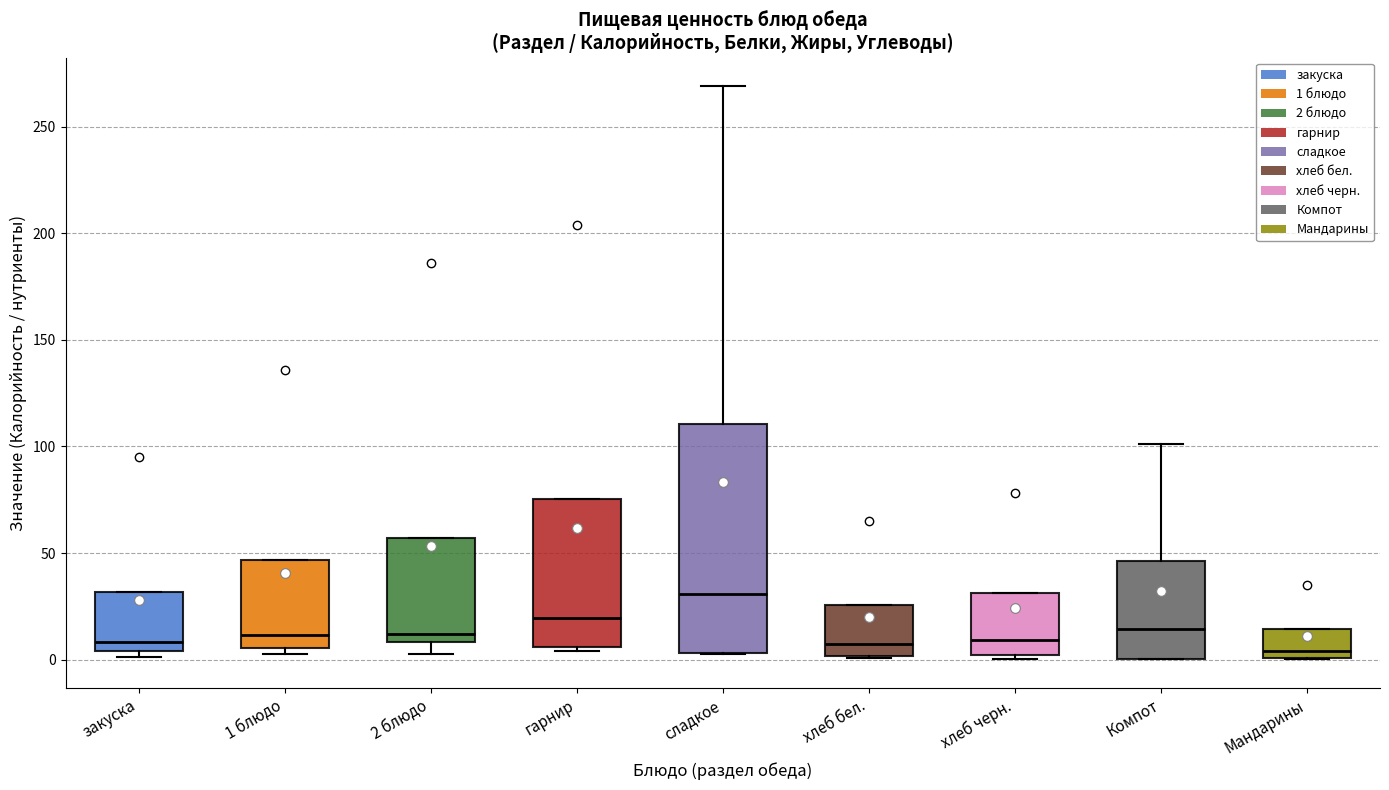

Reading left to right, transcribe this box plot: for each box, give where its median line is, the range the box spans, and where its two whiskers end, as read against the y-axis. The values are not printed on the chart, so give them approximately, as read against the axis.

закуска: median 10, box 5 to 30, whiskers 0 to 30
1 блюдо: median 10, box 5 to 45, whiskers 0 to 45
2 блюдо: median 10 (just above the box's lower edge), box 10 to 55, whiskers 5 to 55
гарнир: median 20, box 5 to 75, whiskers 5 (just below the box's lower edge) to 75
сладкое: median 30, box 5 to 110, whiskers 5 to 270
хлеб бел.: median 5, box 0 to 25, whiskers 0 to 25
хлеб черн.: median 10, box 0 to 30, whiskers 0 (just below the box's lower edge) to 30
Компот: median 15, box 0 to 45, whiskers 0 to 100
Мандарины: median 5, box 0 to 15, whiskers 0 to 15